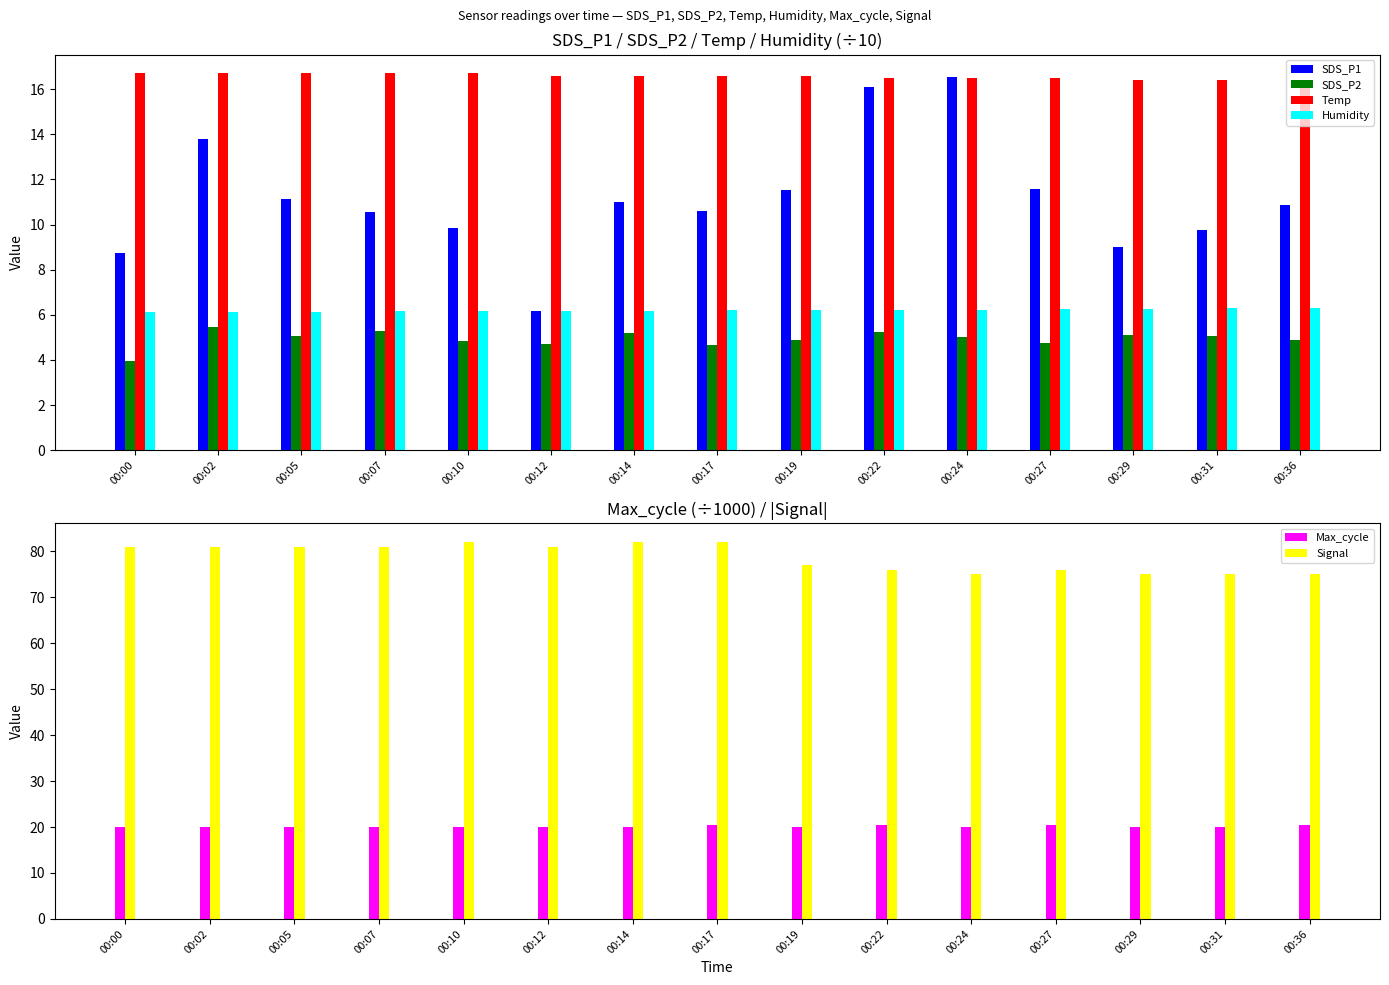

How many Temp values are between 16 and 17?

15